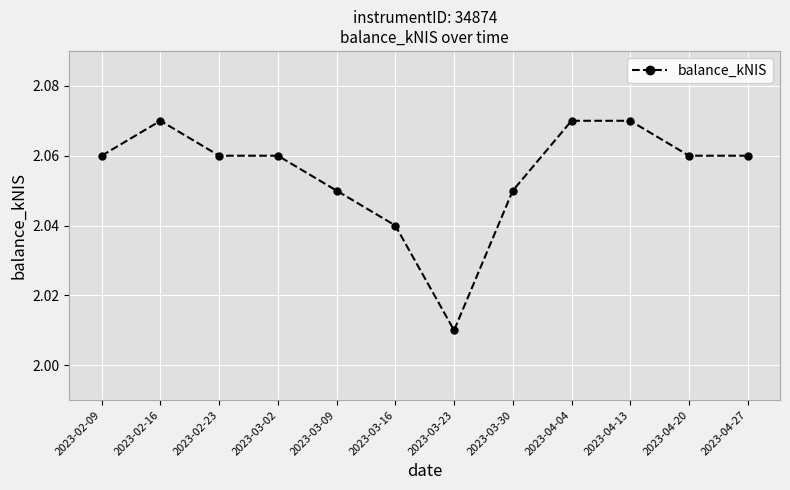

Where is the first local maximum?

2023-02-16